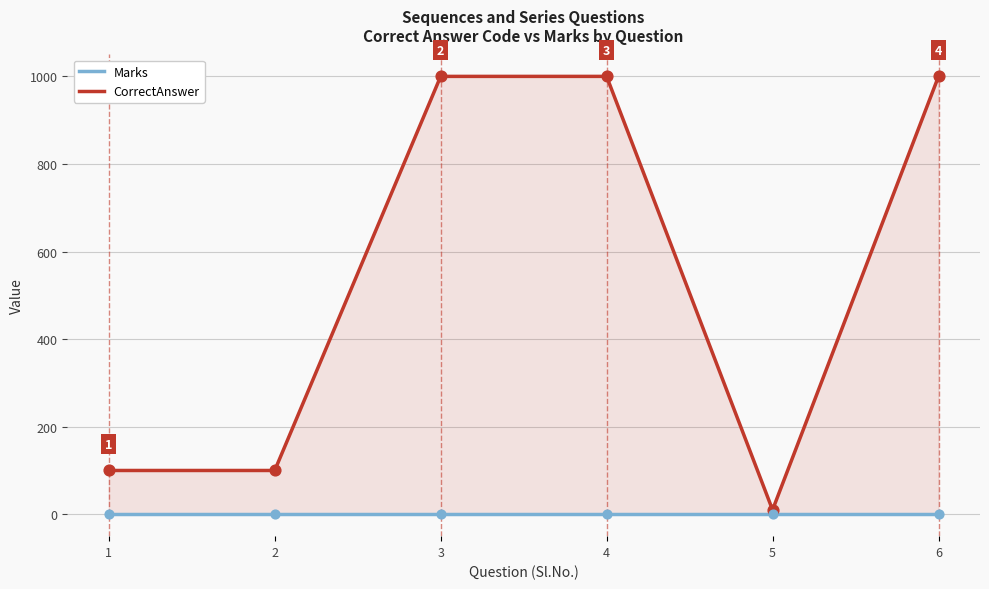

What are all the series names shown in the legend?

Marks, CorrectAnswer